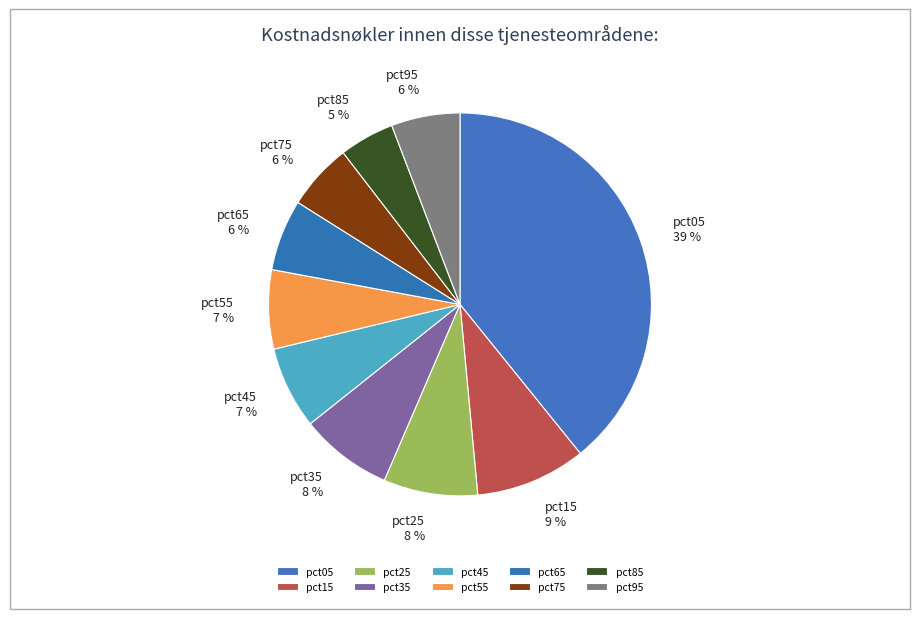

Count the number of slices in the pie.

10